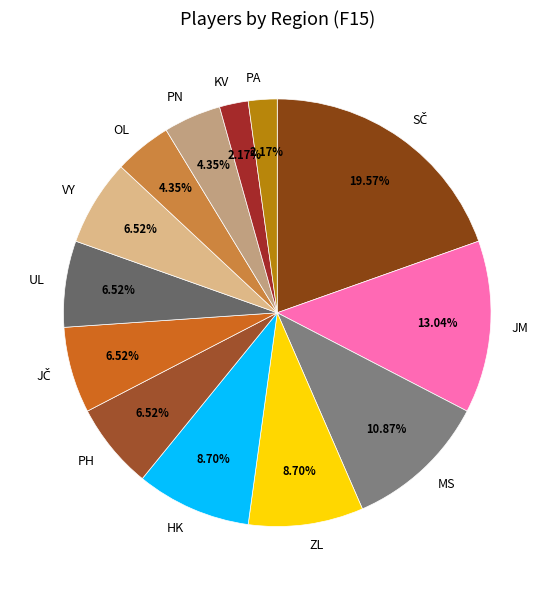

The JM slice represents 13% of the pie. True or false?

True